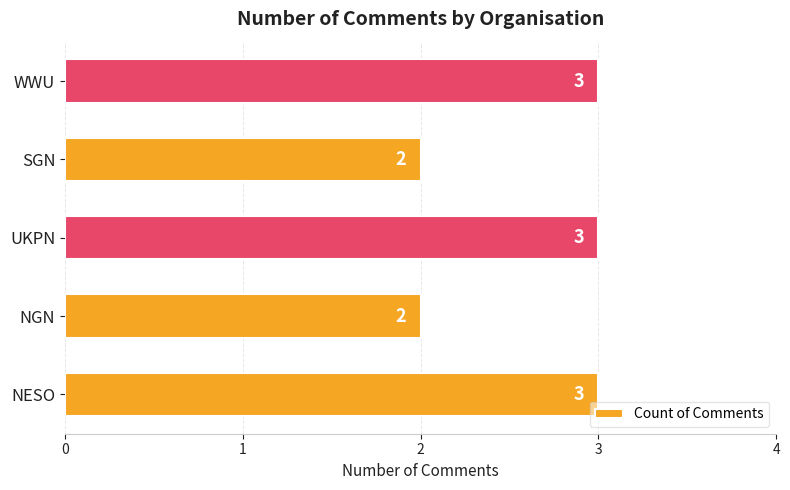

What is the average value?

3